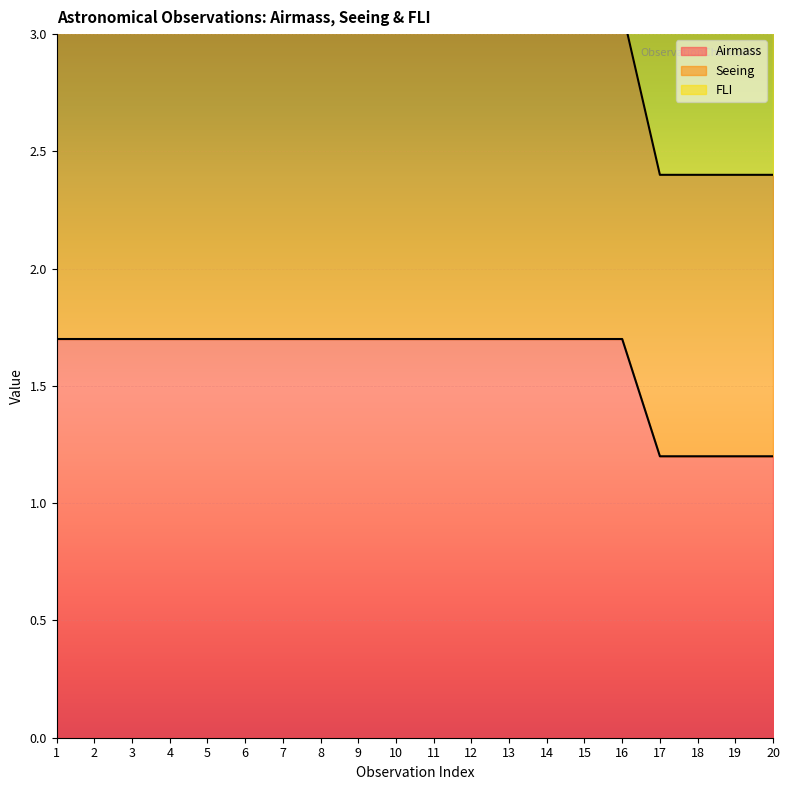

The value of Airmass at 16 is 1.7. True or false?

True